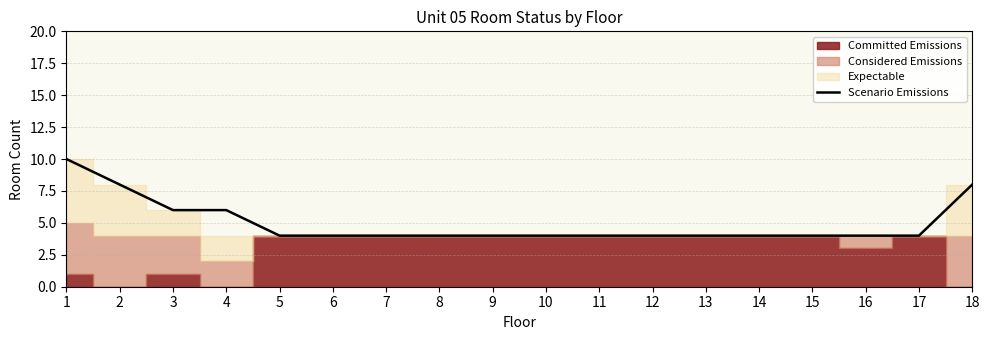

The Scenario Emissions series shows 4 at 6. True or false?

True